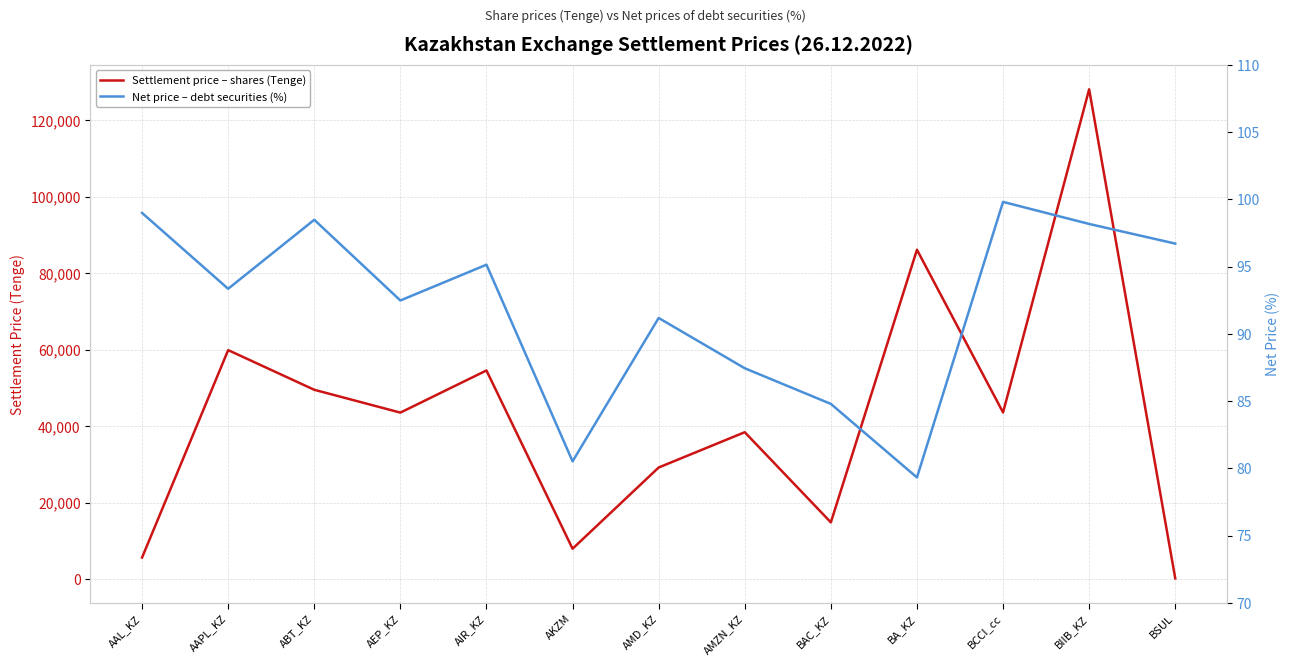

True or false: Settlement price – shares (Tenge) and Net price – debt securities (%) cross at least once.

False